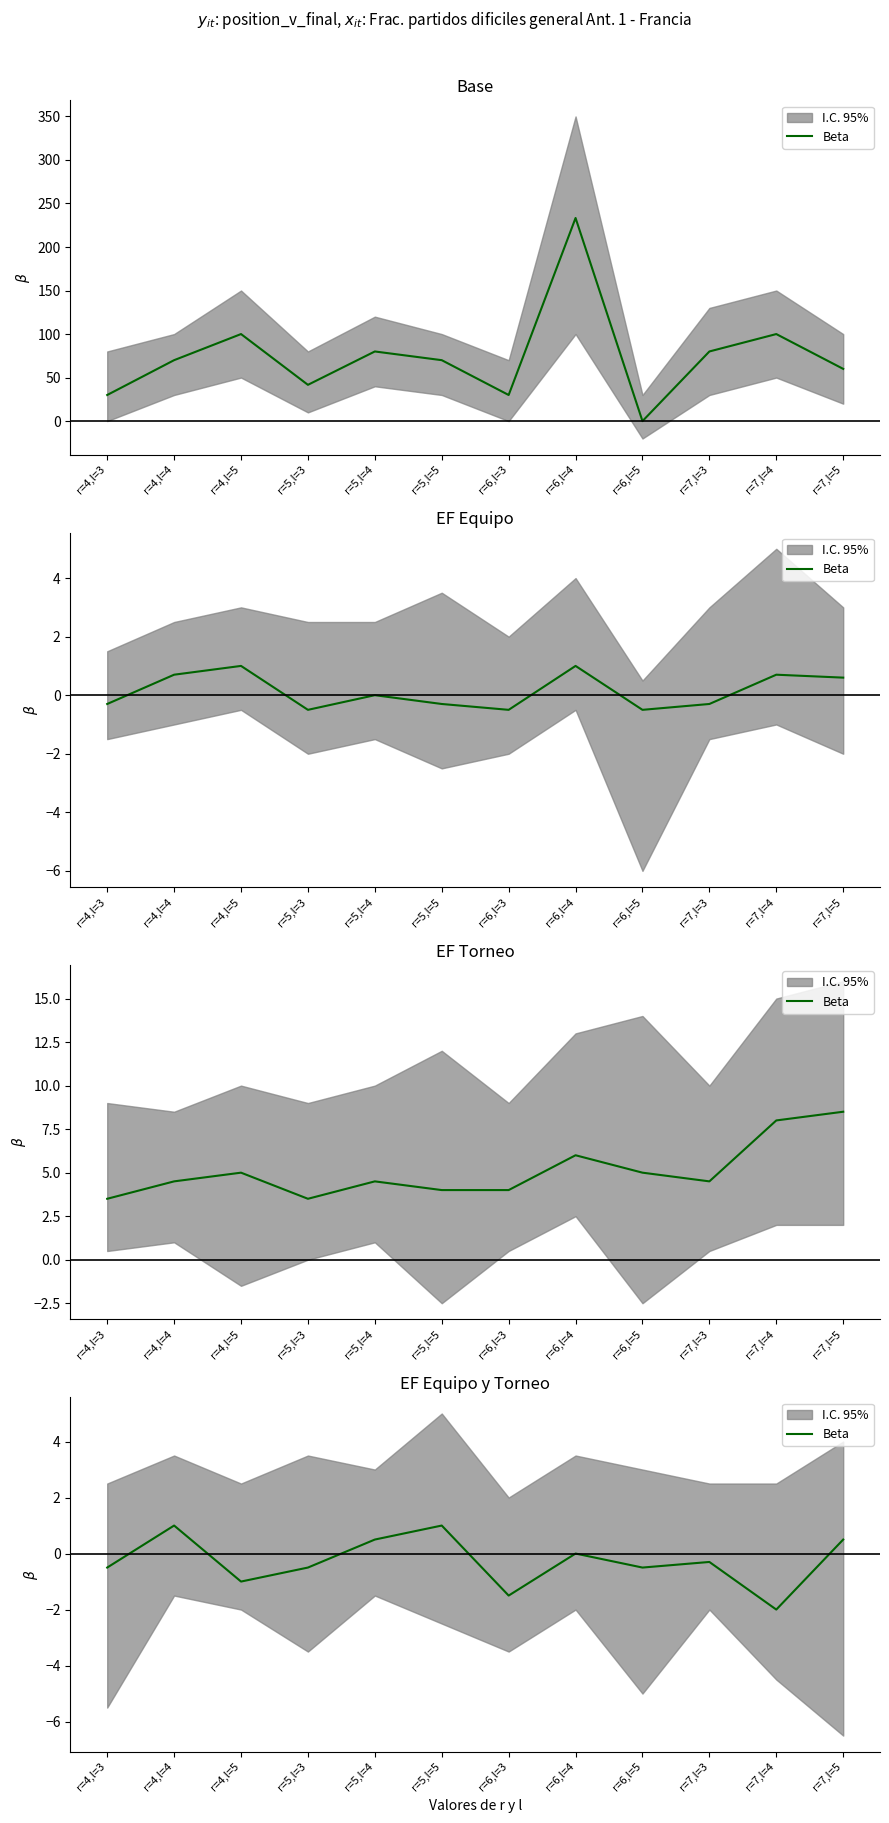

Reading left to right, extract all data points from this chart.

r=4,l=3=-0.5	r=4,l=4=1.0	r=4,l=5=-1.0	r=5,l=3=-0.5	r=5,l=4=0.5	r=5,l=5=1.0	r=6,l=3=-1.5	r=6,l=4=0.0	r=6,l=5=-0.5	r=7,l=3=-0.3	r=7,l=4=-2.0	r=7,l=5=0.5